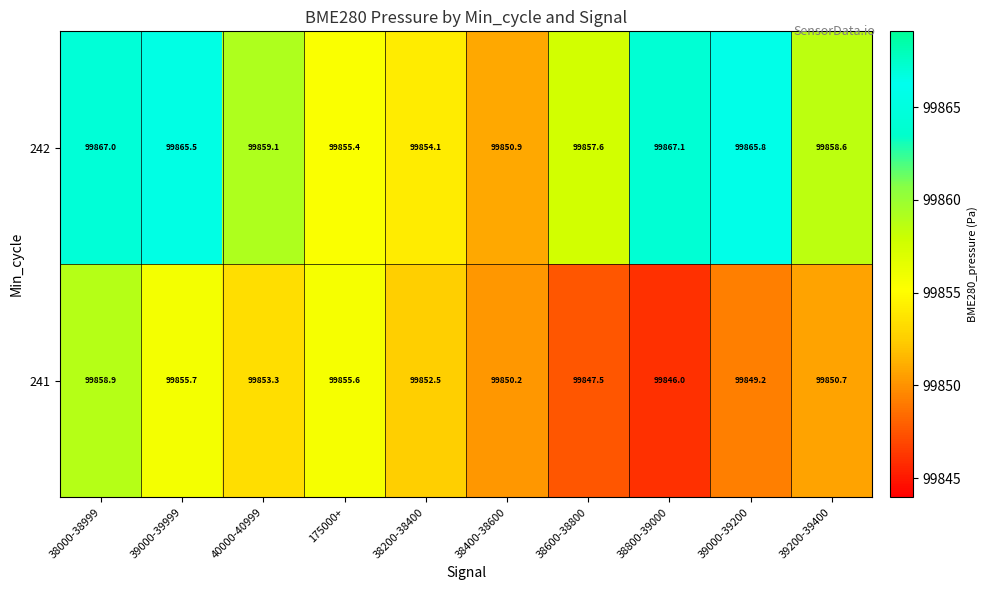

Reading left to right, what are all the values shown in this chart?

242: 99867.0	99865.5	99859.1	99855.4	99854.1	99850.9	99857.6	99867.1	99865.8	99858.6
241: 99858.9	99855.7	99853.3	99855.6	99852.5	99850.2	99847.5	99846.0	99849.2	99850.7